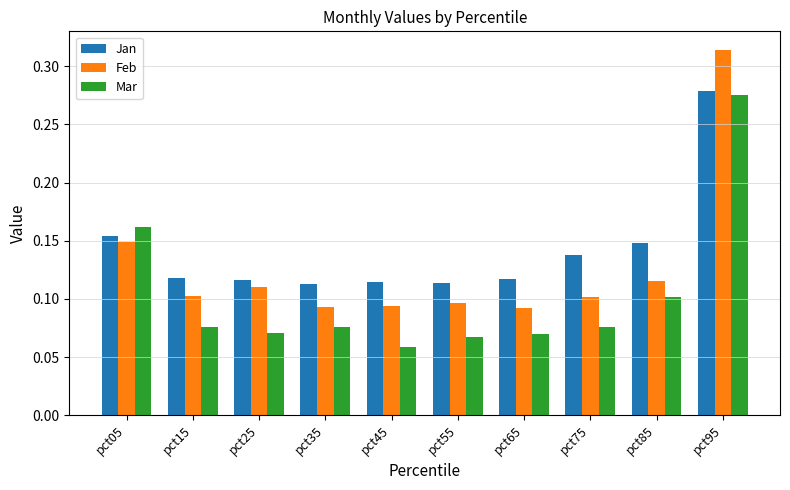

What is the sum of all Jan values?

1.4